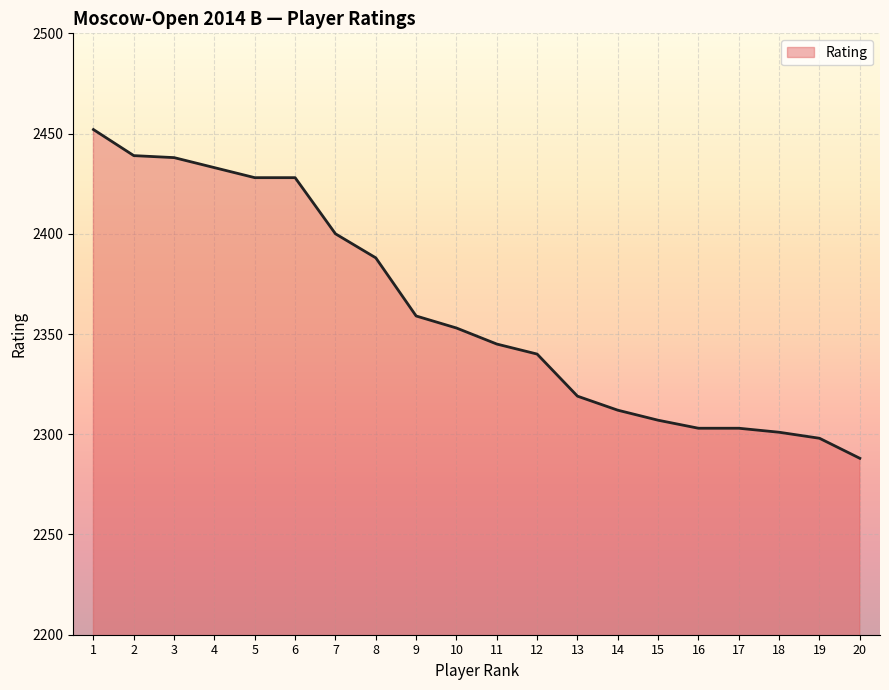

The value at 8 is 581. True or false?

False